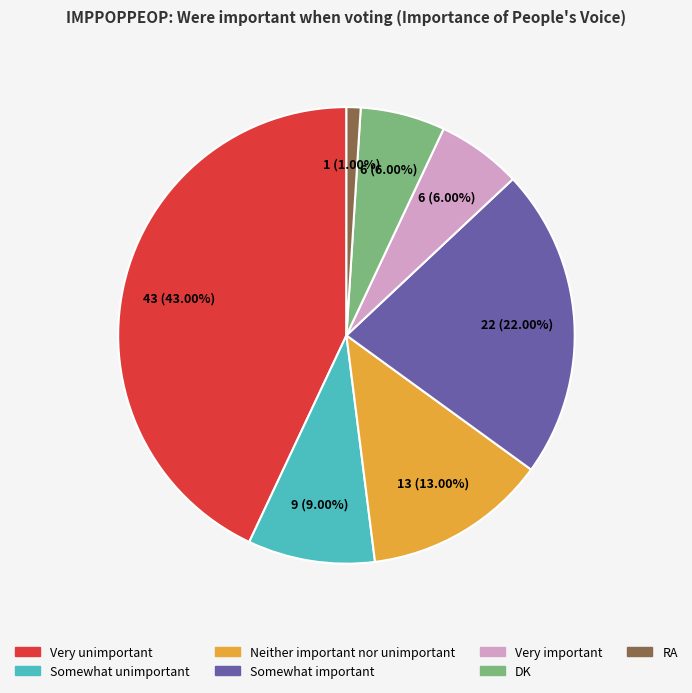

True or false: Somewhat important accounts for 17% of the total.

False